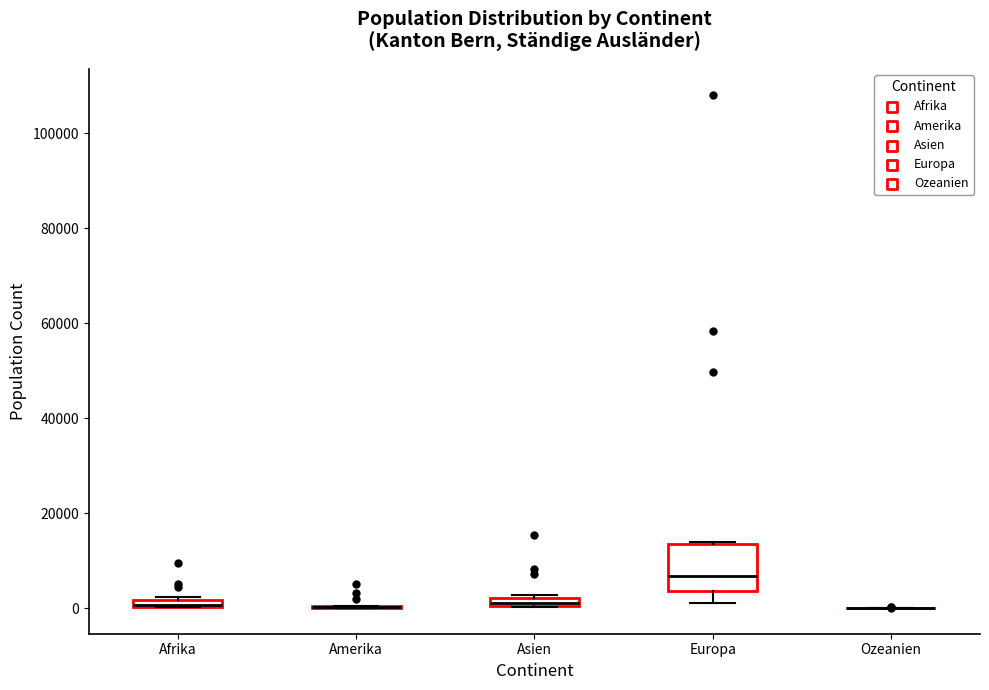

Which box is the tallest, from its lower edge to its upper edge?

Europa